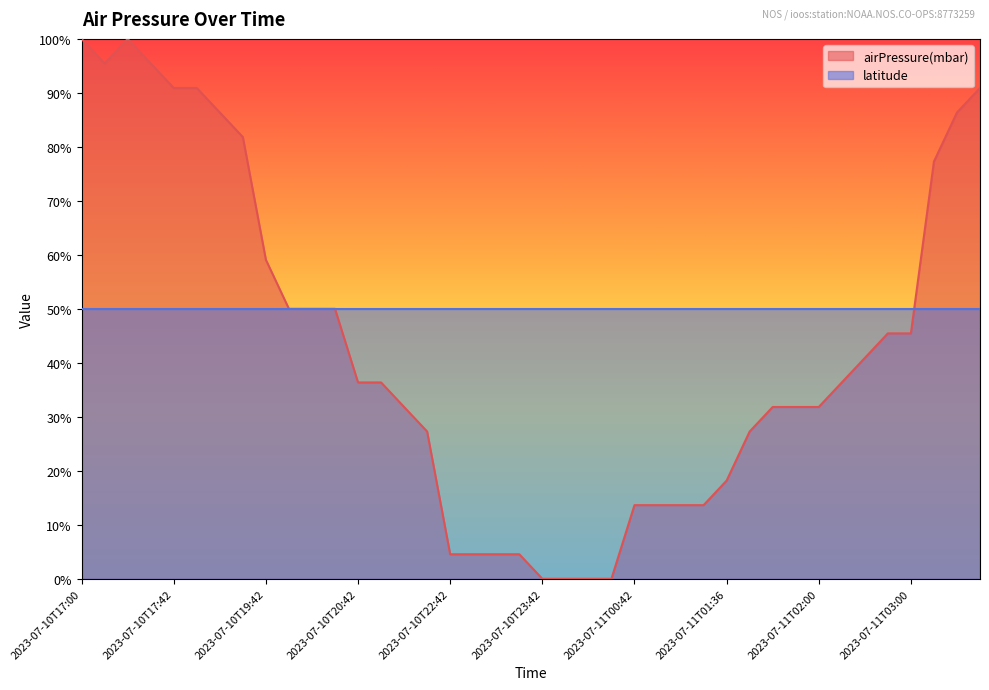

Does the chart display data point markers on the line(s)?

No